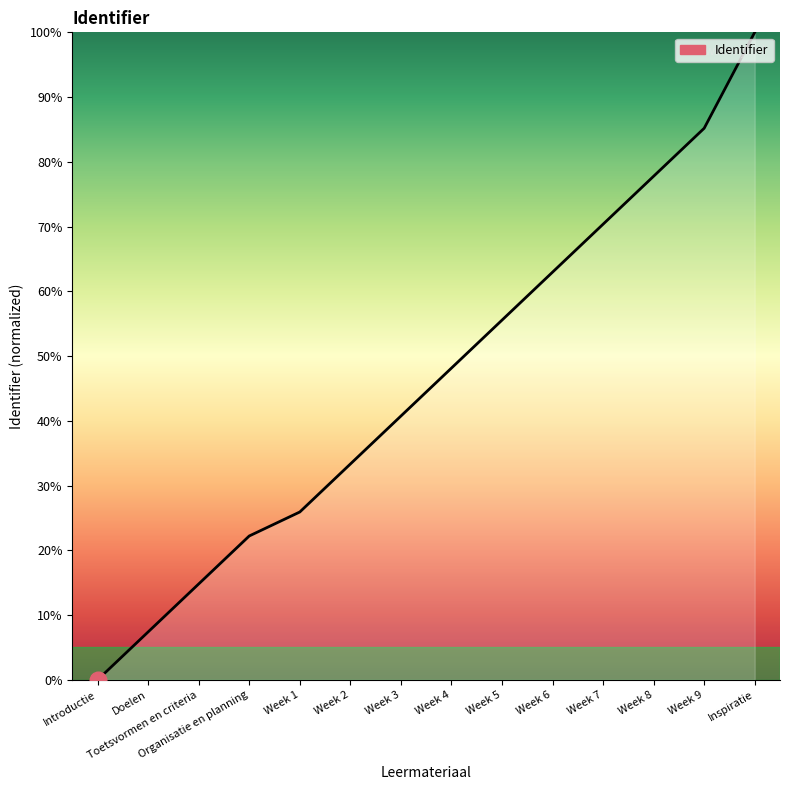

Reading left to right, extract all data points from this chart.

0.0	7.4	14.8	22.2	25.9	33.3	40.7	48.1	55.6	63.0	70.4	77.8	85.2	100.0